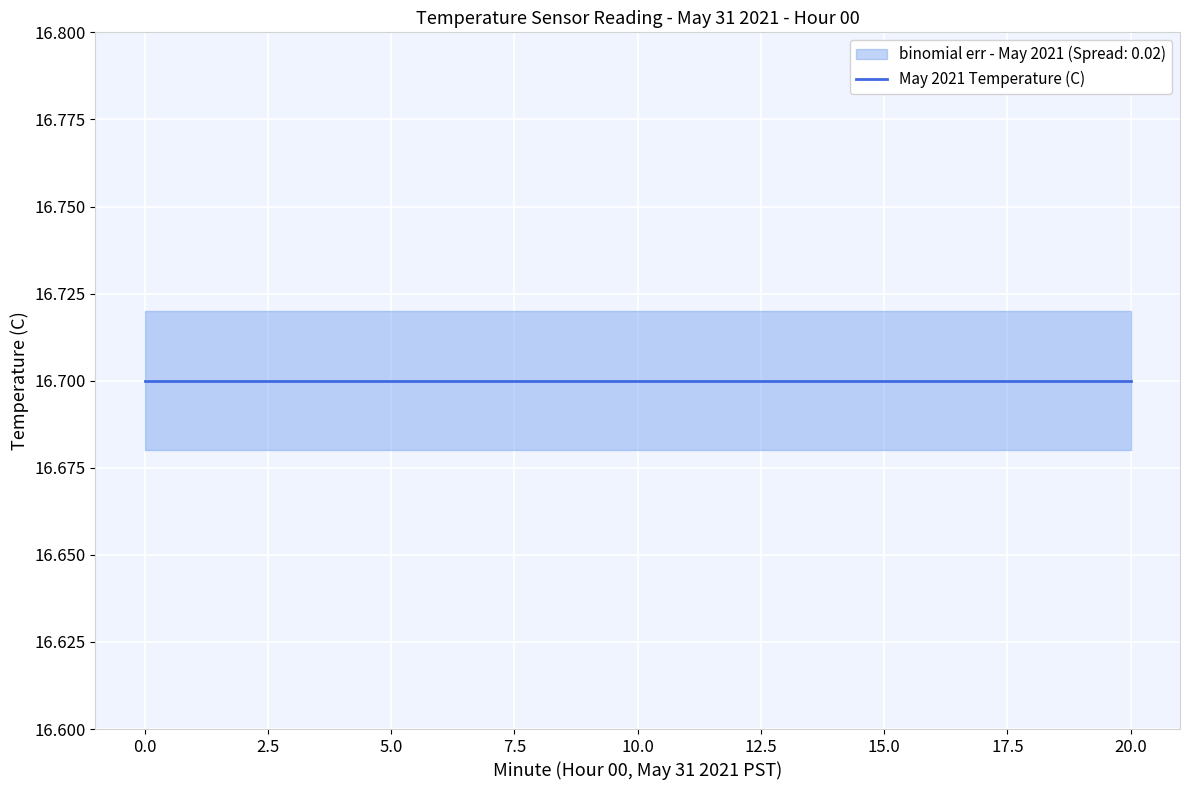

What is the approximate value of binomial_err_lower at 3?

16.7